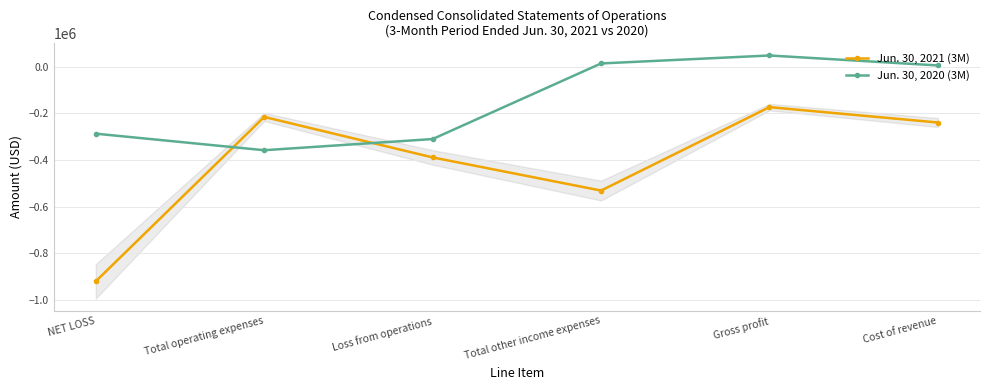

Rank the categories by Jun. 30, 2021 (3M) value from lowest to highest.

NET LOSS, Total other income expenses, Loss from operations, Cost of revenue, Total operating expenses, Gross profit